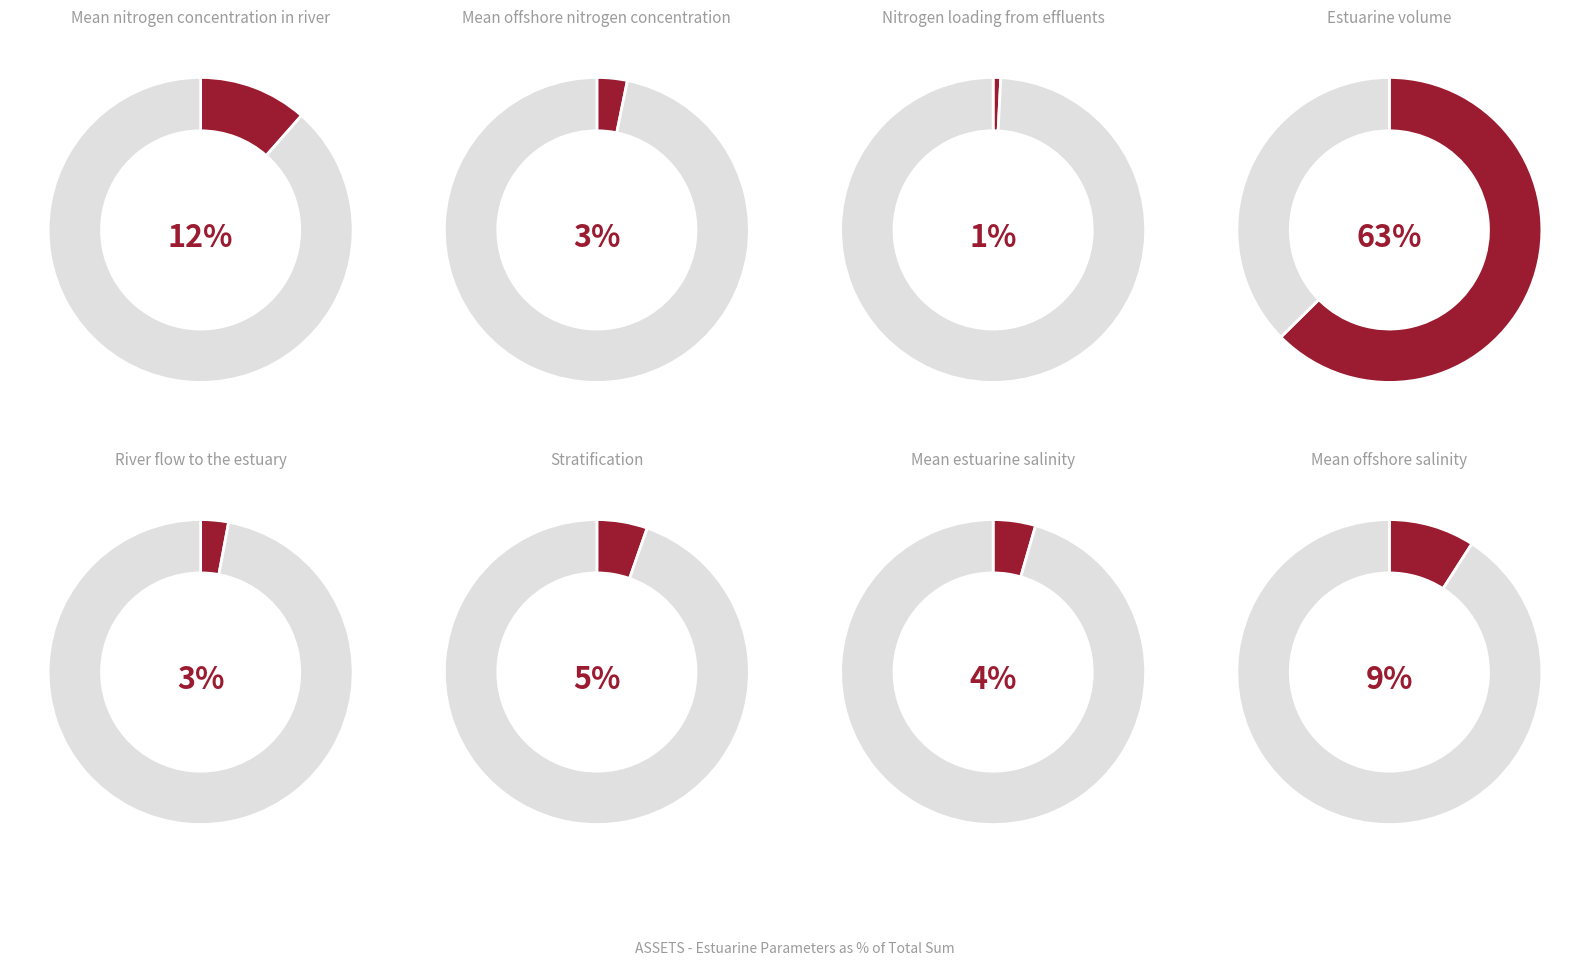

True or false: Mean offshore nitrogen concentration accounts for 15% of the total.

False